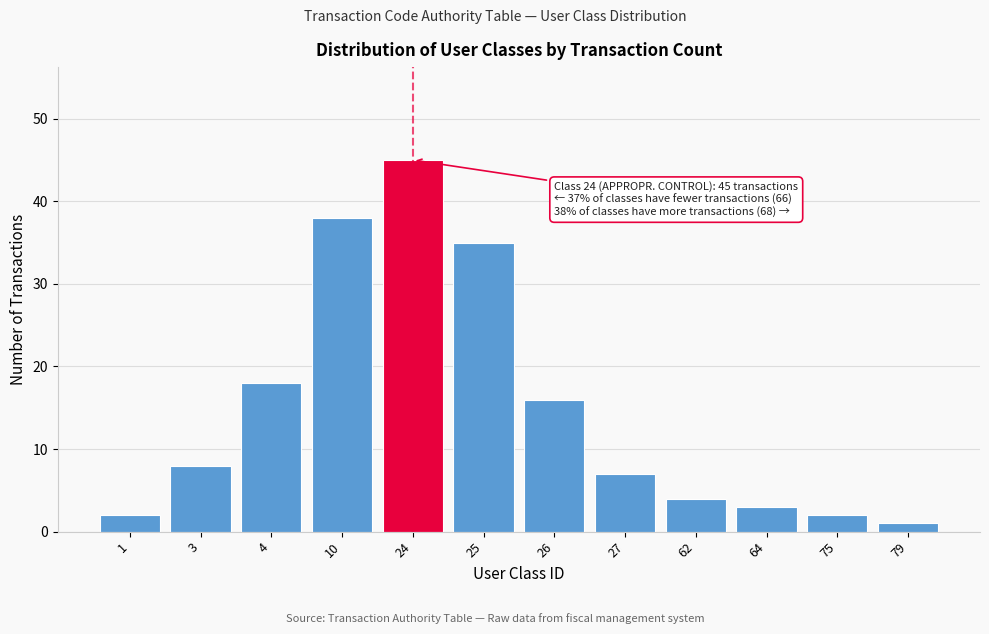

Reading left to right, what are all the values shown in this chart?

1=2	3=8	4=18	10=38	24=45	25=35	26=16	27=7	62=4	64=3	75=2	79=1